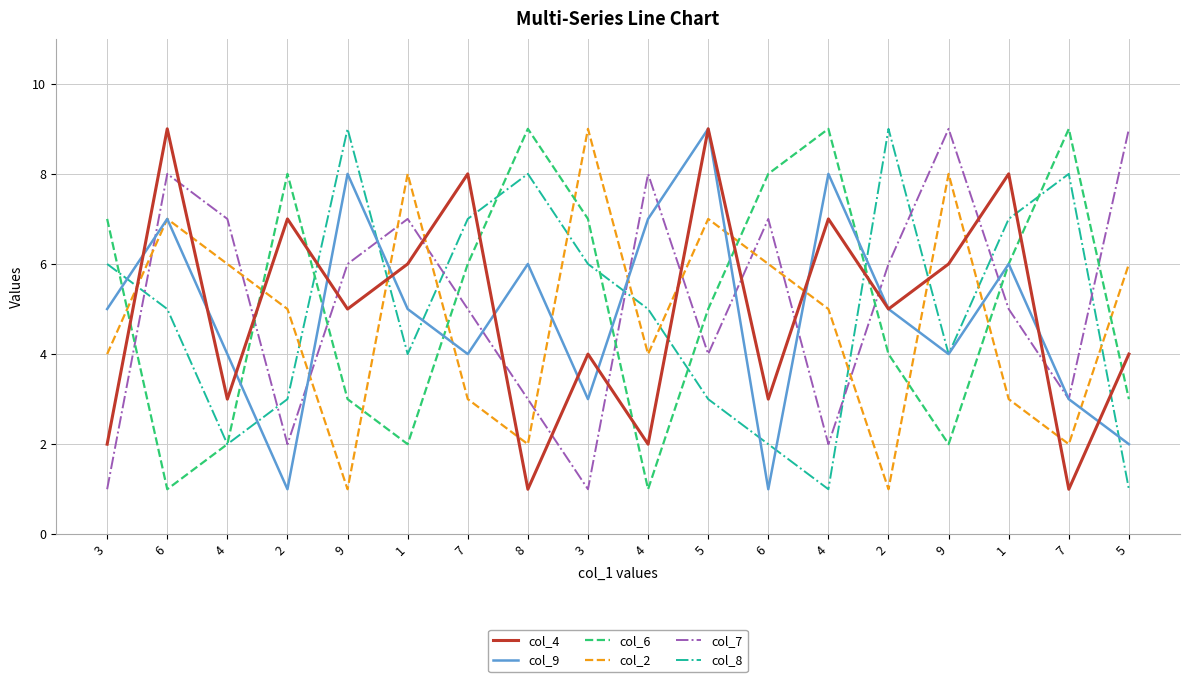

How many lines are shown in the chart?

6